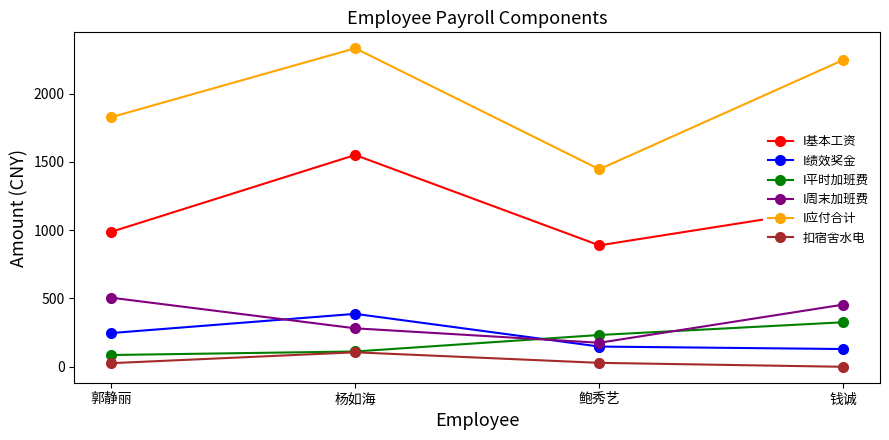

What is the spread (max minus min) of values at 郭静丽?

1799.9